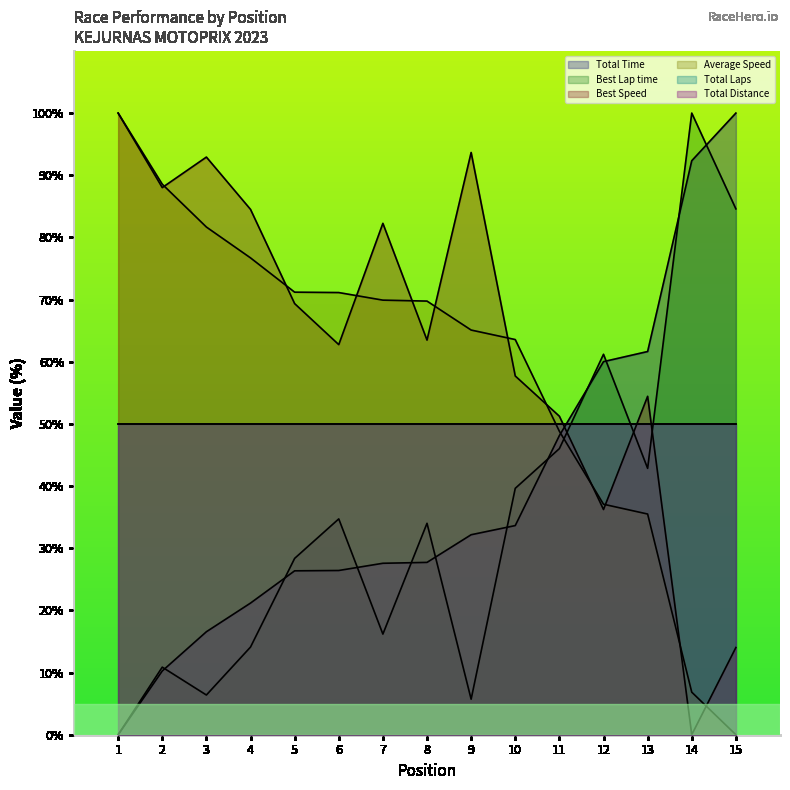

Does the chart display data point markers on the line(s)?

No